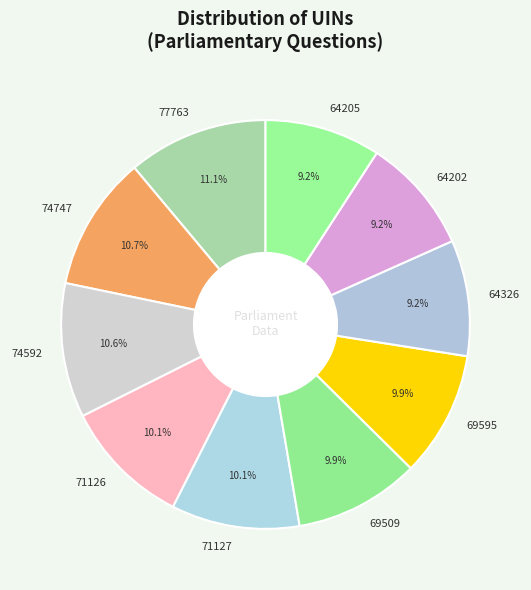

The 74592 slice represents 11% of the pie. True or false?

True